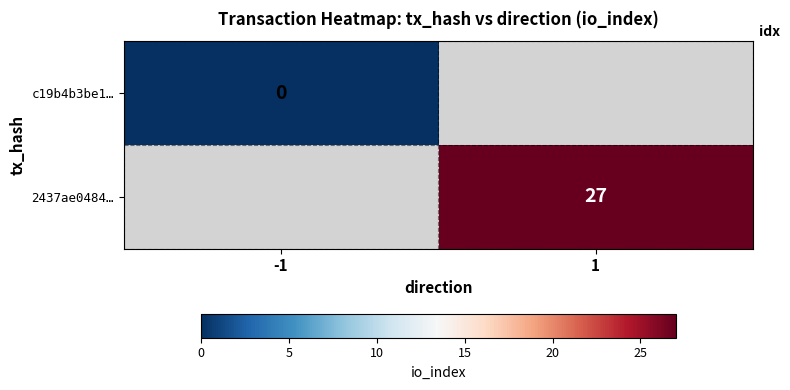

True or false: 2437ae0484… has a value of 27 at 1.

True